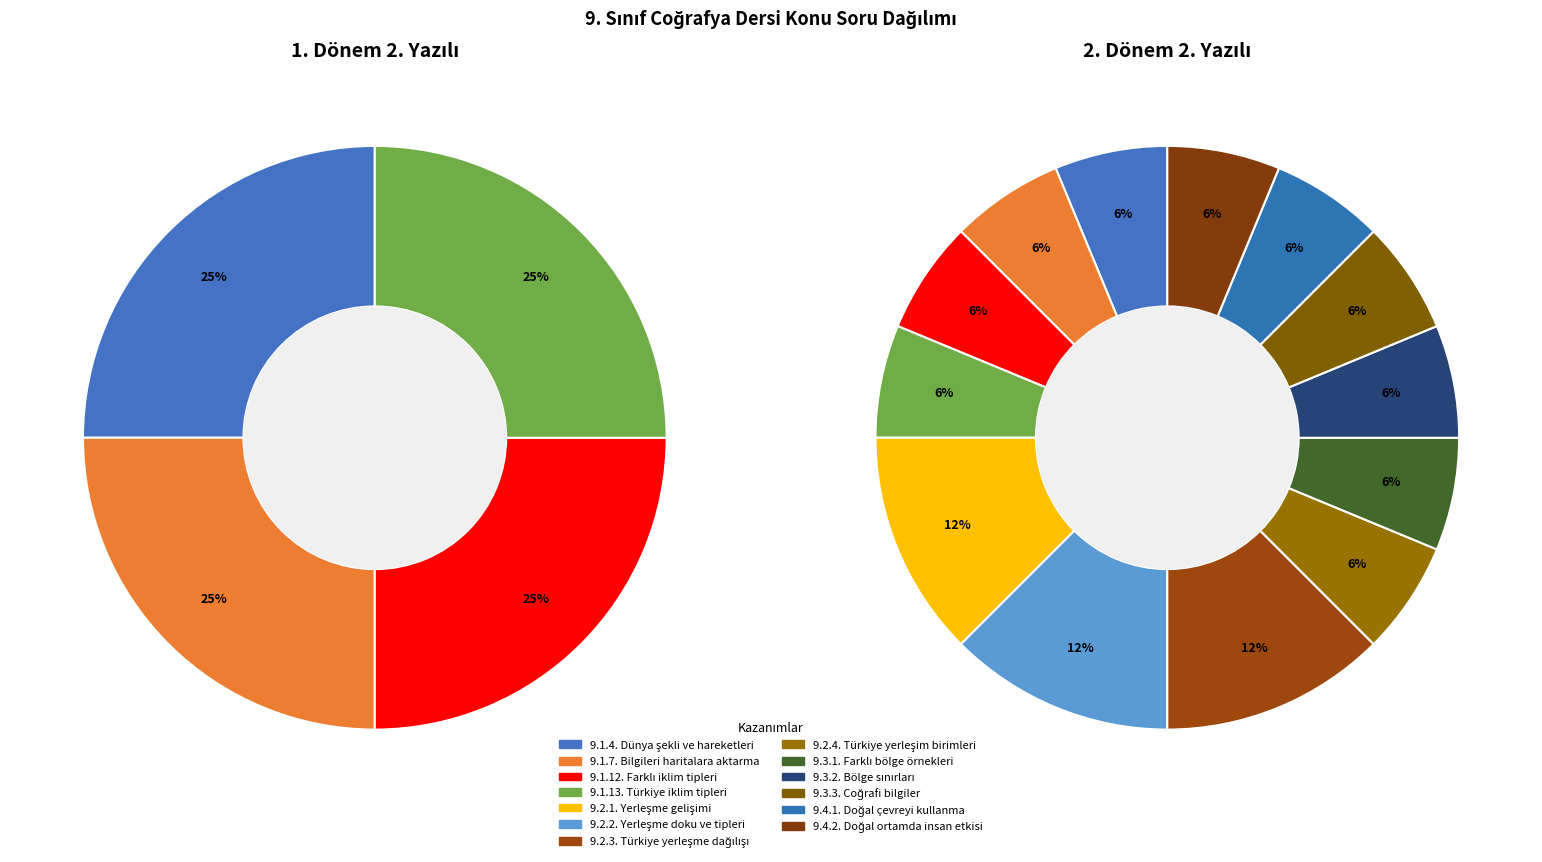

Is there any slice that represents more than half of the pie?

No